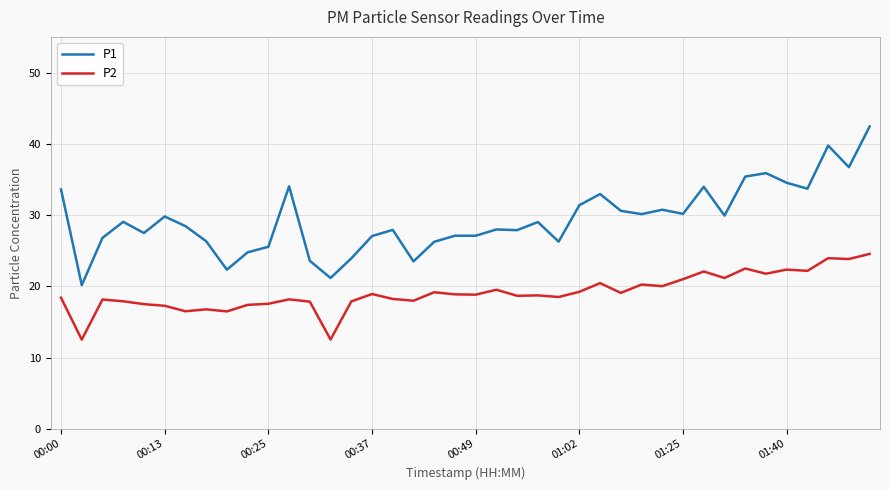

Count the number of data series in this chart.

2